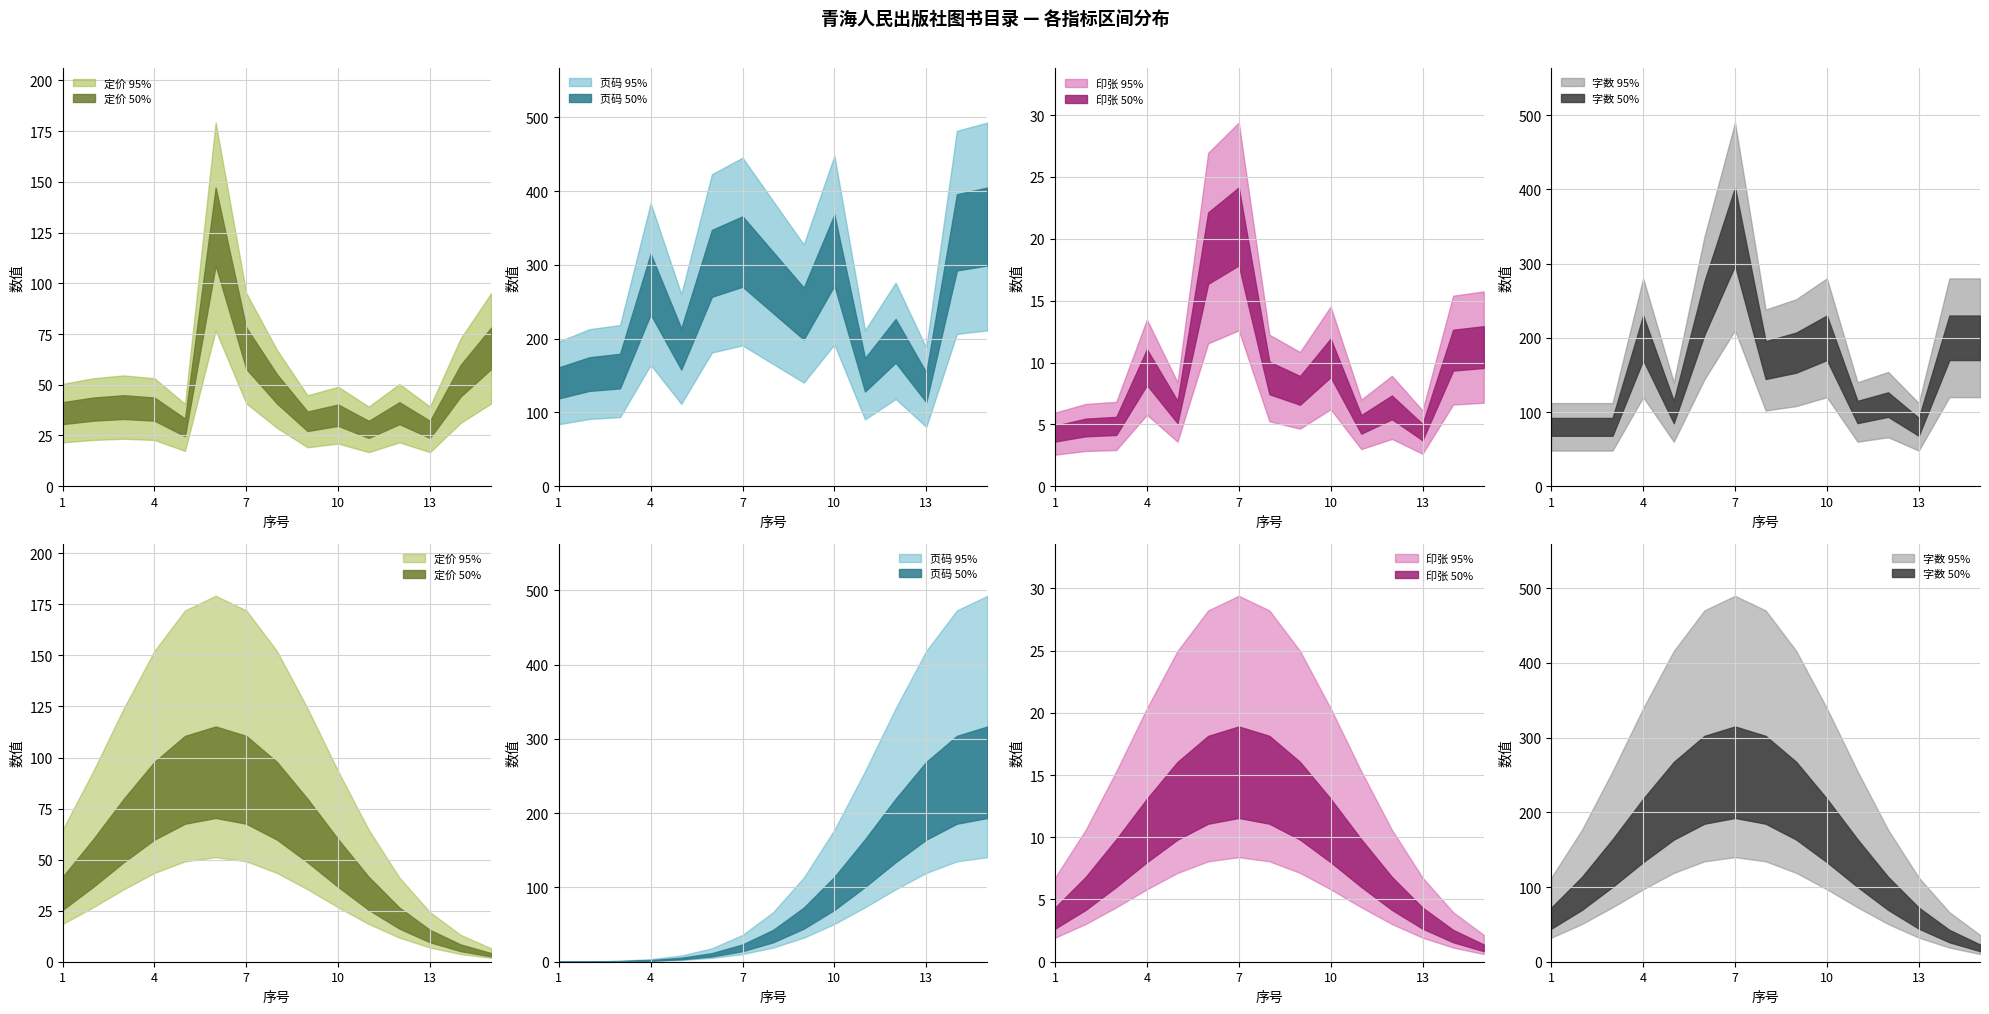

Which series has the largest total across all categories?

字数_lower